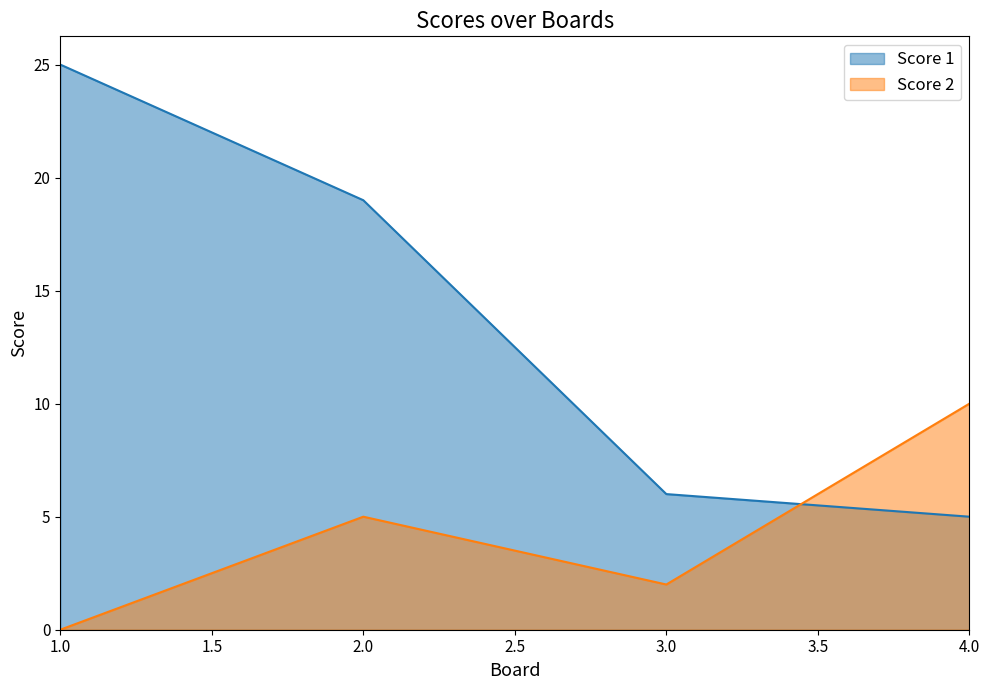

At which category is the sum across all series the highest?

1.0